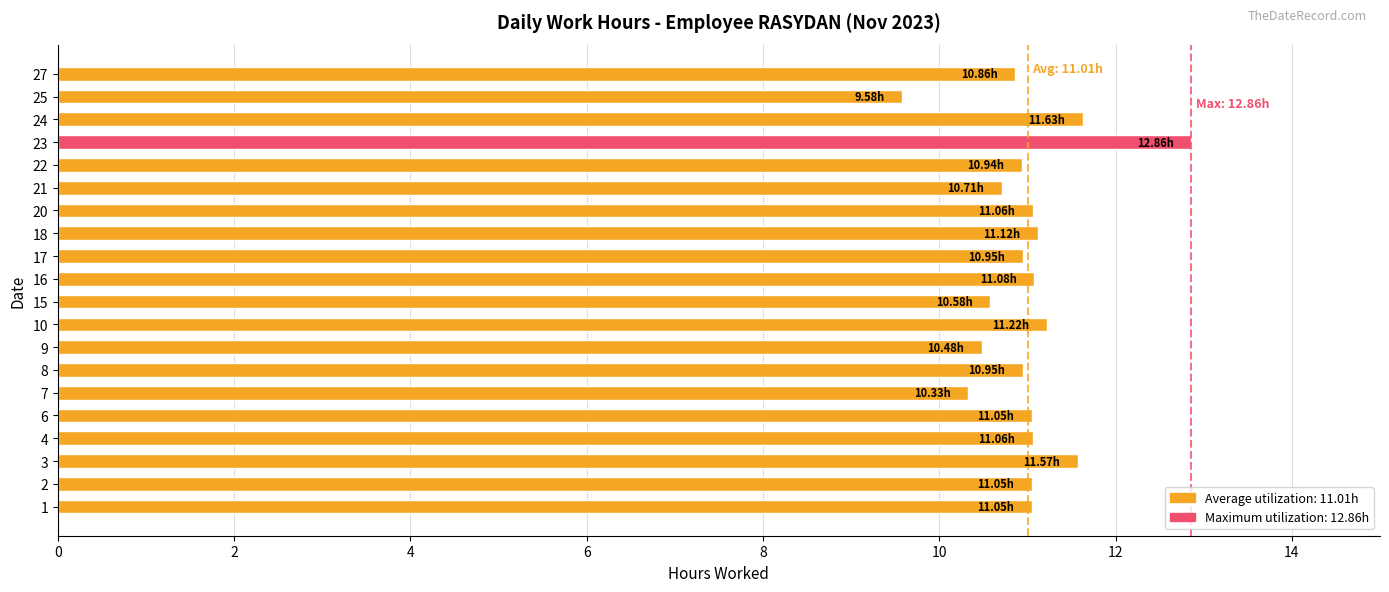

Count the number of categories in the chart.

20